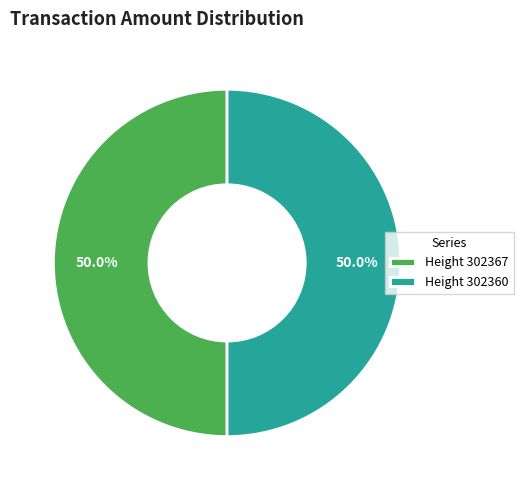

What percentage is NOT represented by Height 302367?

50.0%